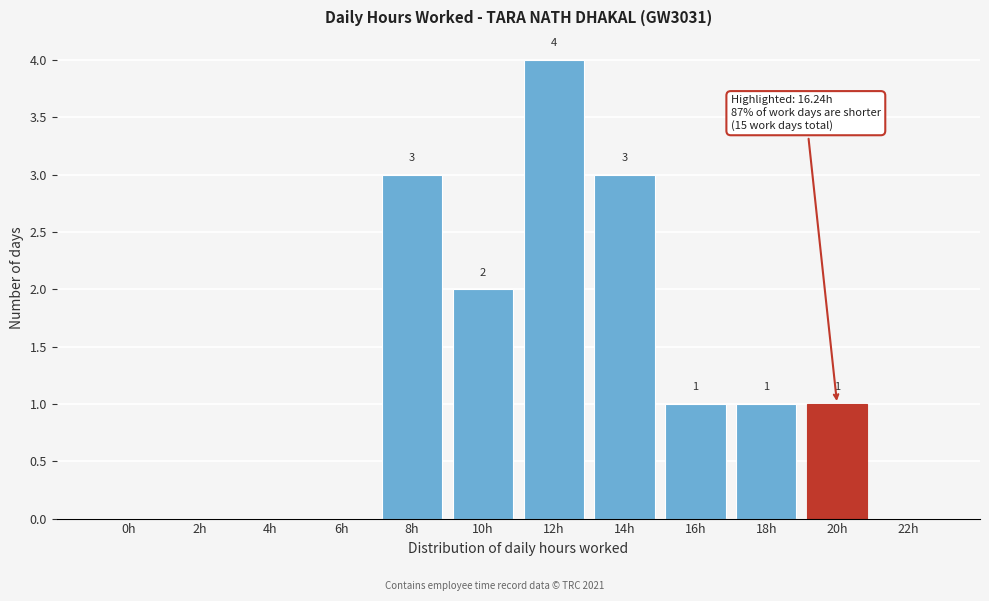

Reading left to right, what are all the values shown in this chart?

0h=0	2h=0	4h=0	6h=0	8h=3	10h=2	12h=4	14h=3	16h=1	18h=1	20h=1	22h=0